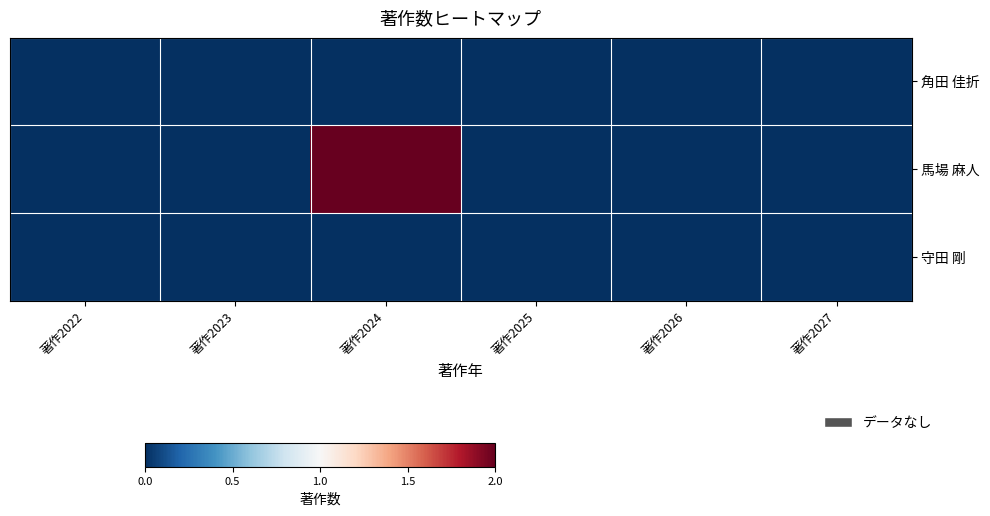

Rank the series by their maximum value, from lowest to highest.

角田 佳折, 守田 剛, 馬場 麻人